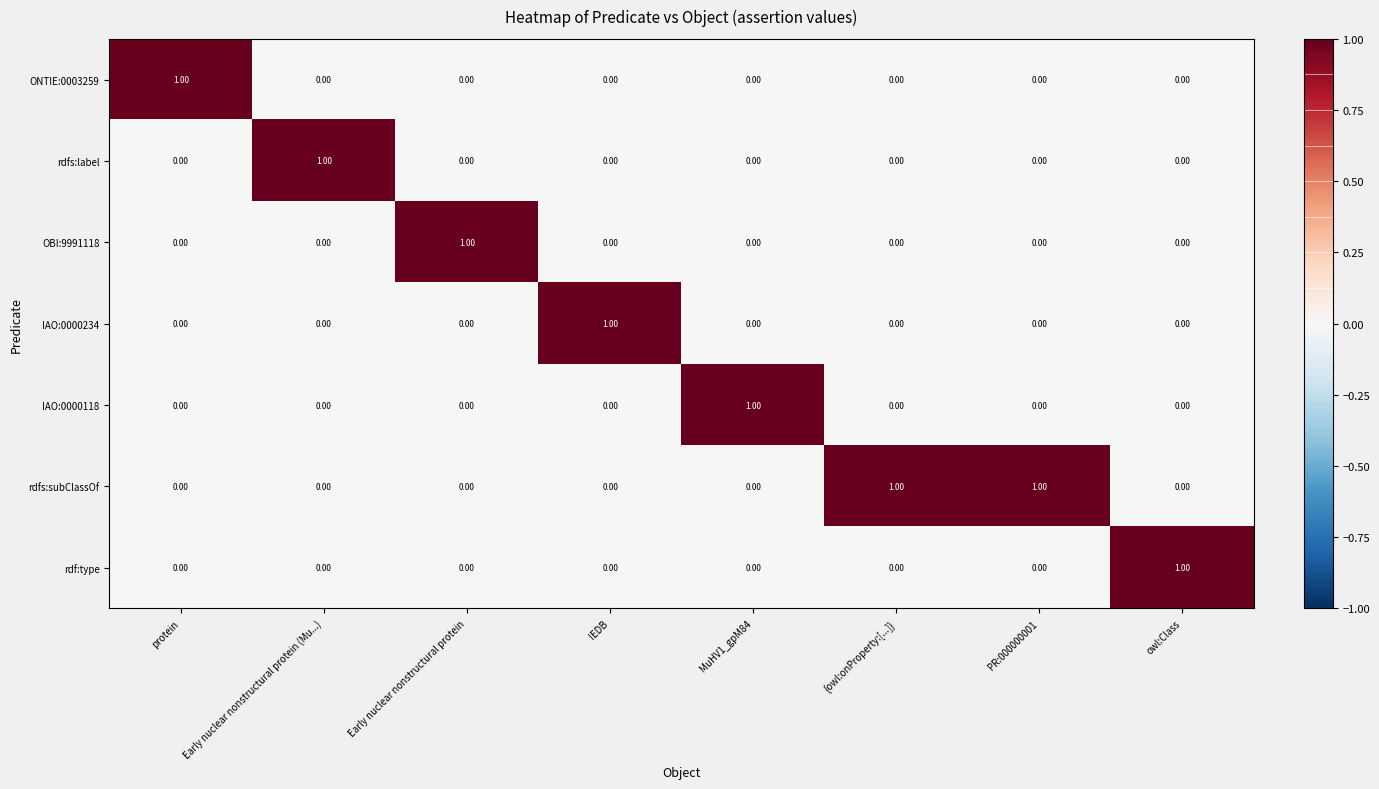

Count the number of data series in this chart.

7